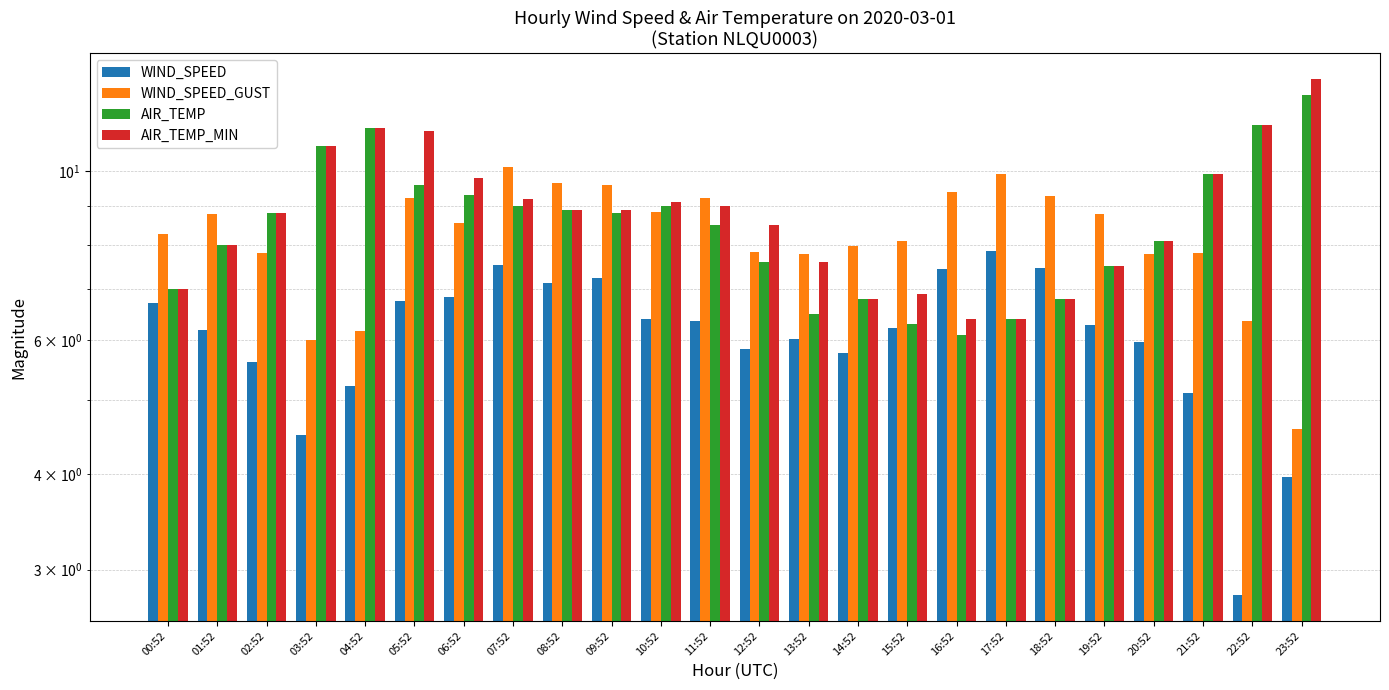

Which series has the largest total across all categories?

AIR_TEMP_MIN